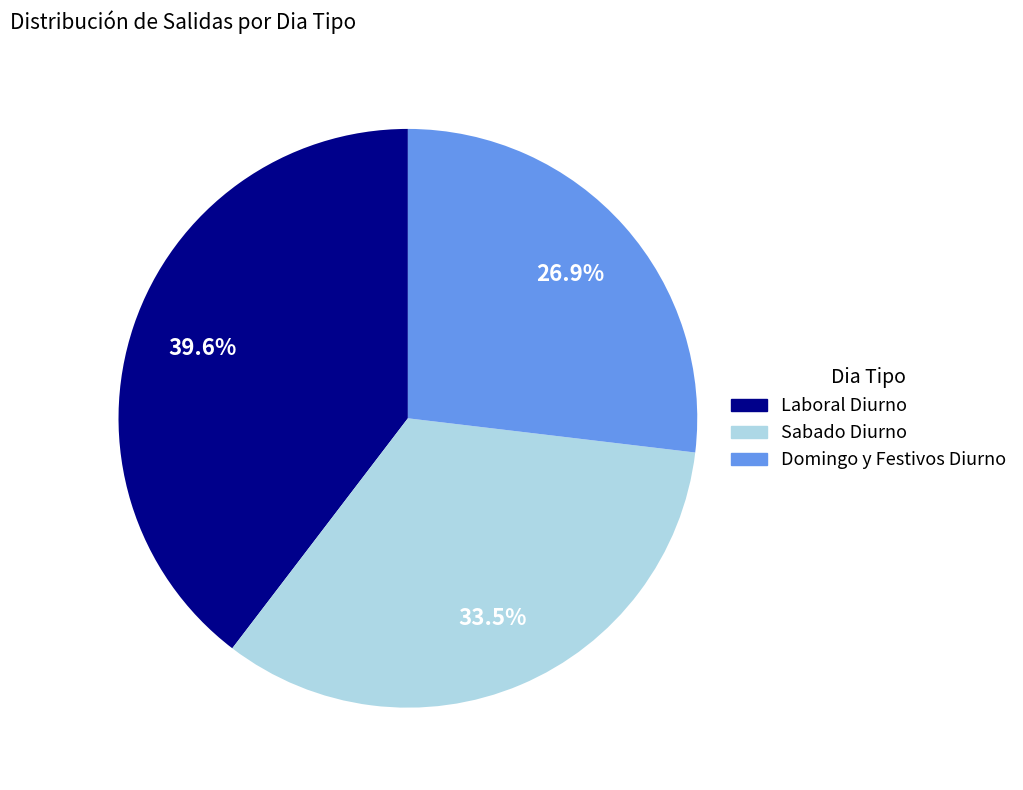

Rank the categories by value from lowest to highest.

Domingo y Festivos Diurno, Sabado Diurno, Laboral Diurno